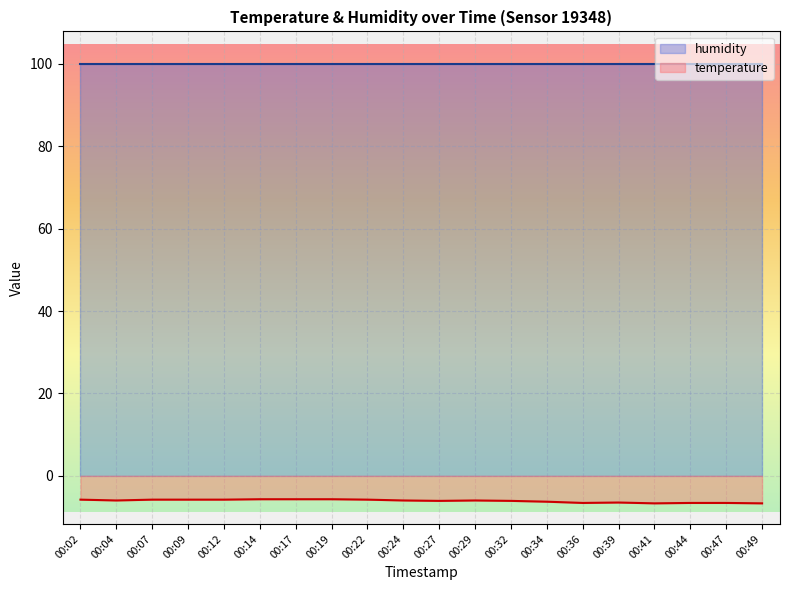

What is the difference between the maximum and second lowest values?

1.0